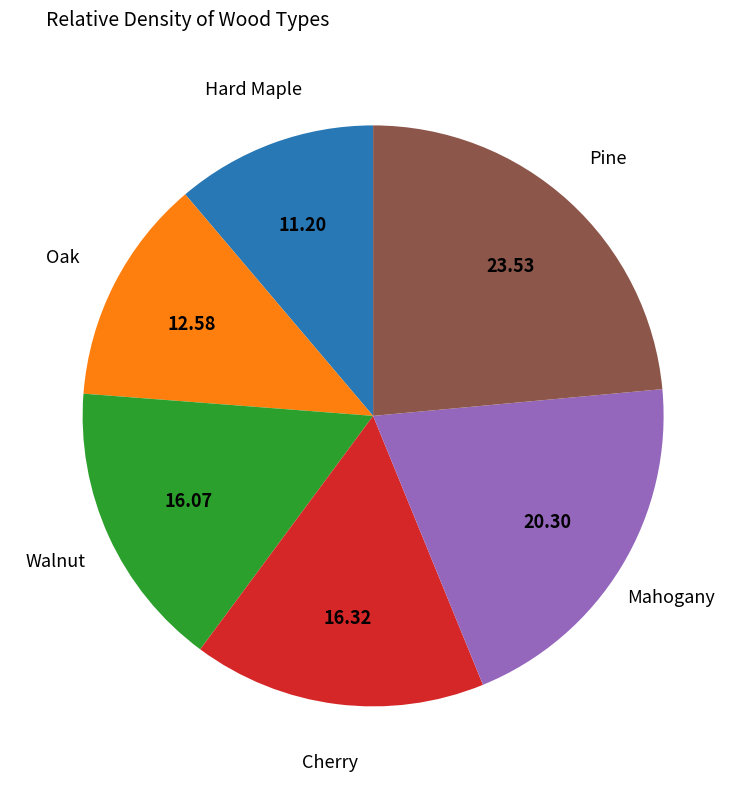

Count the number of slices in the pie.

6